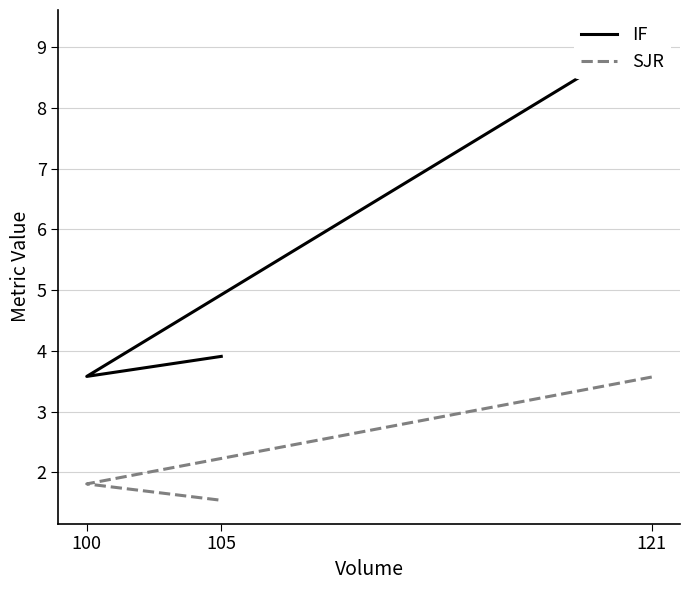

Reading left to right, transcribe all the data shown in this chart.

IF: 121=9.2	100=3.6	105=3.9
SJR: 121=3.6	100=1.8	105=1.5